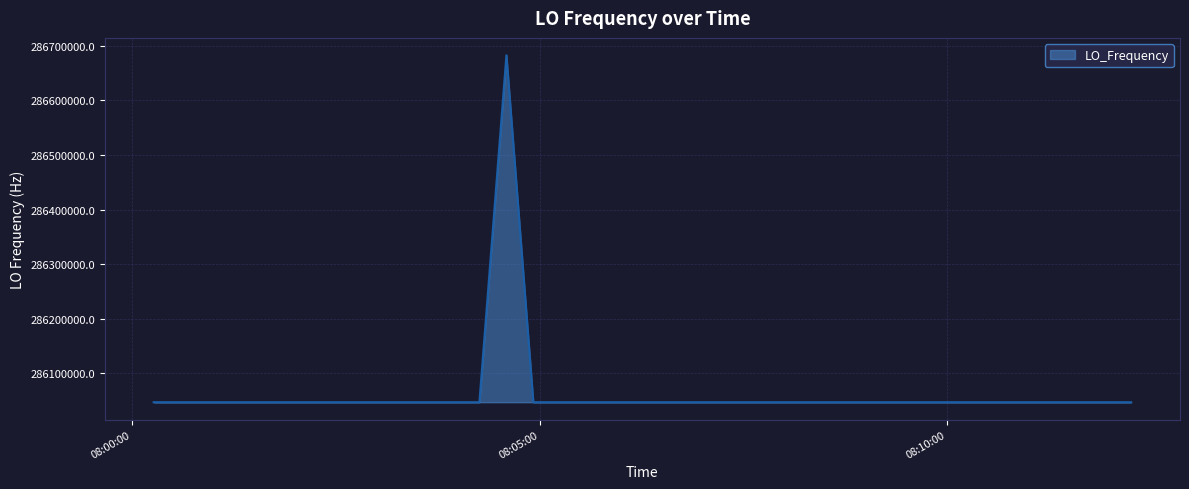

What is the greatest value displayed?

286682707.6